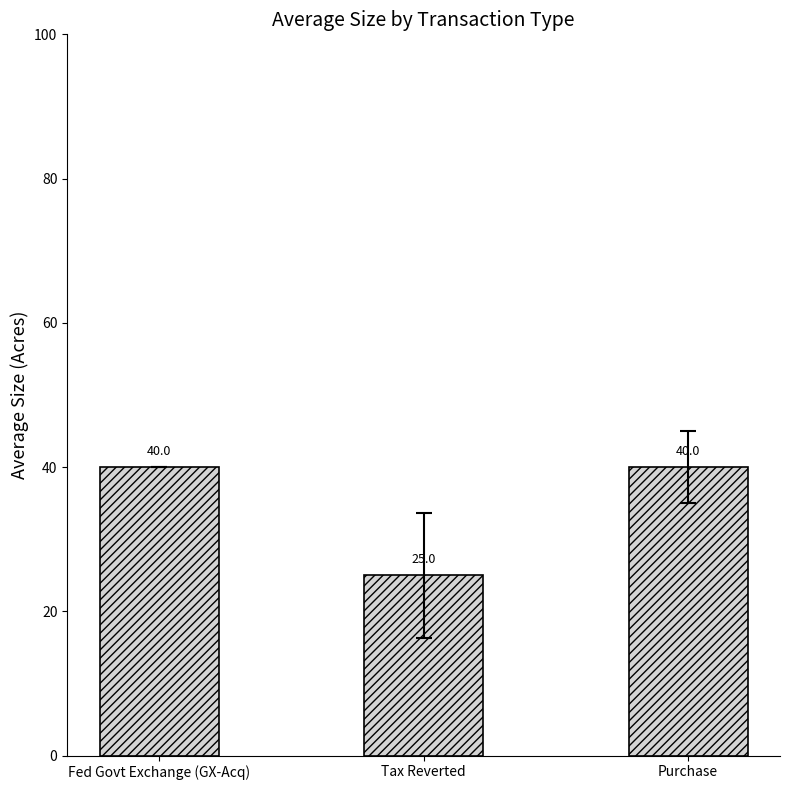

What is the difference between the values at Fed Govt Exchange (GX-Acq) and Tax Reverted?

15